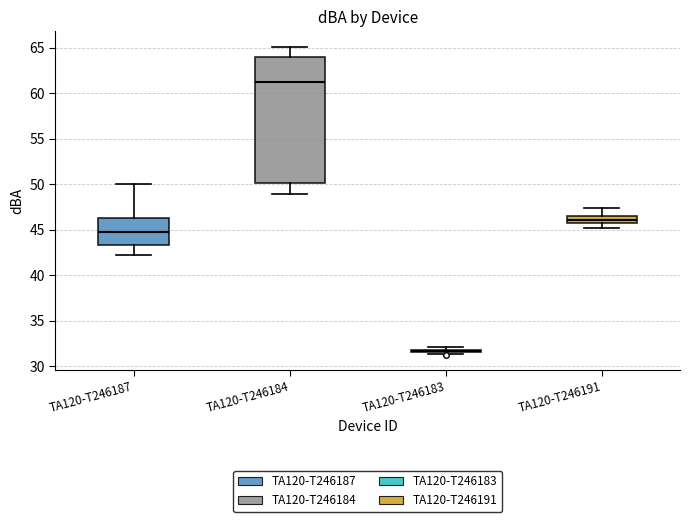

Reading left to right, transcribe this box plot: for each box, give where its median line is, the range the box spans, and where its two whiskers end, as read against the y-axis. The values are not printed on the chart, so give them approximately, as read against the axis.

TA120-T246187: median 45.0, box 43.5 to 46.5, whiskers 42.0 to 50.0
TA120-T246184: median 61.0, box 50.0 to 64.0, whiskers 49.0 to 65.0
TA120-T246183: box collapsed to a line at 31.5, whiskers 31.5 to 32.0
TA120-T246191: median 46.0, box 45.5 to 46.5, whiskers 45.0 to 47.5